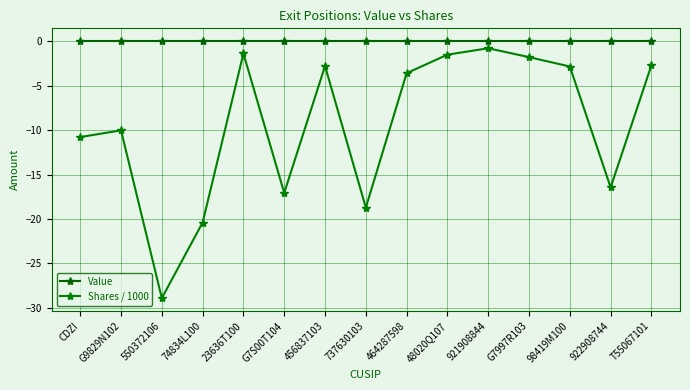

True or false: Value has a value of 0.0 at G9829N102.

True